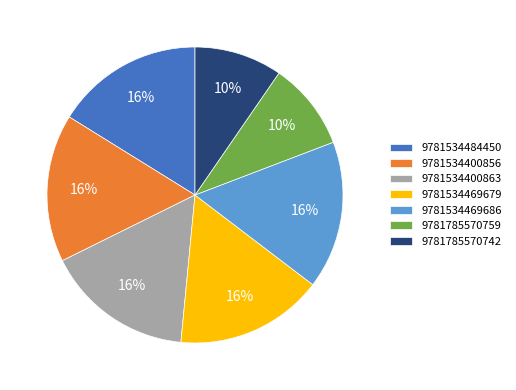

Approximately how many times larger is the value at 9781534484450 compared to 9781534469679?

1.0